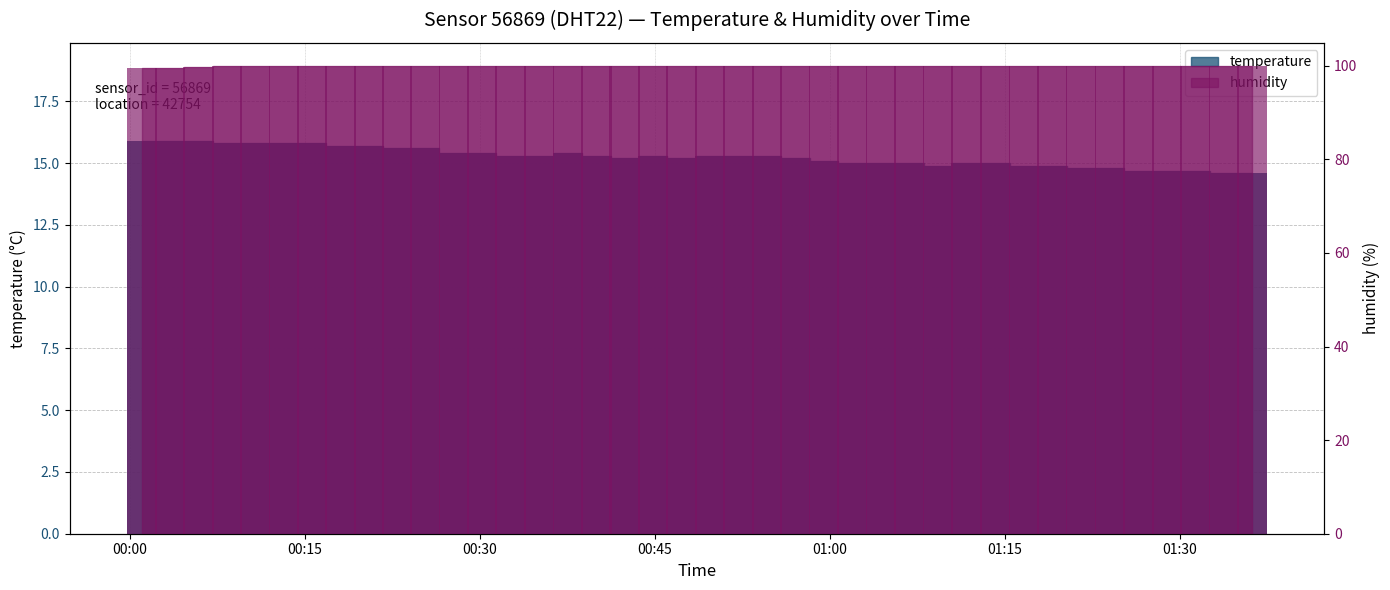

The value of temperature at 01:30 is 9.5. True or false?

False